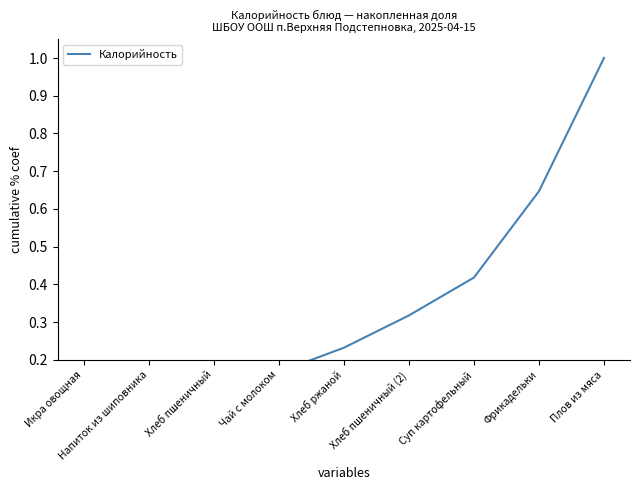

True or false: the data has more than 0 interior local peaks.

False